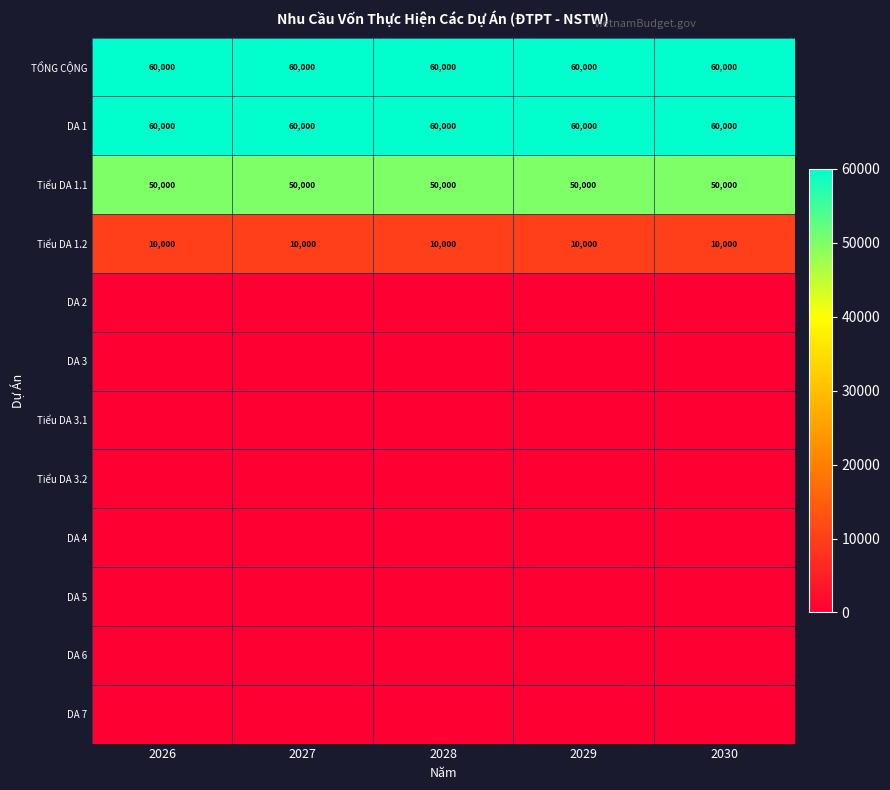

What is the total value across all series at 2030?

180000